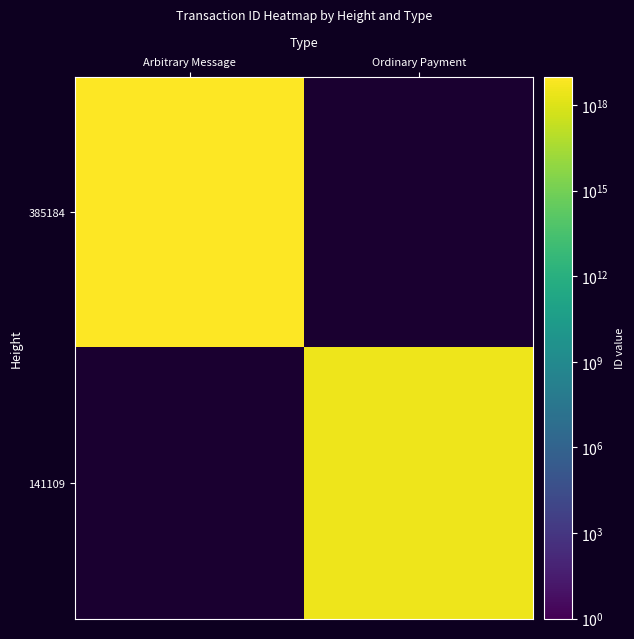

Is the value of 141109 at Arbitrary Message greater than the value of 385184 at Ordinary Payment?

No